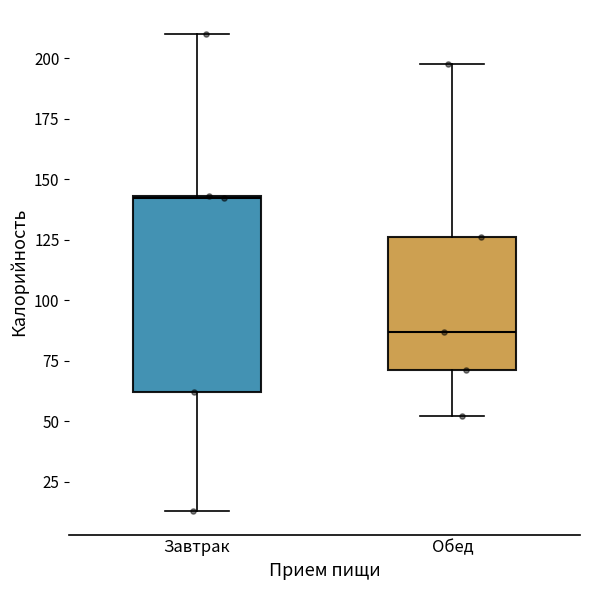

Where does the upper whisker of the box for Обед end on the y-axis? The values are not printed on the chart, so give them approximately, as read against the axis.

195